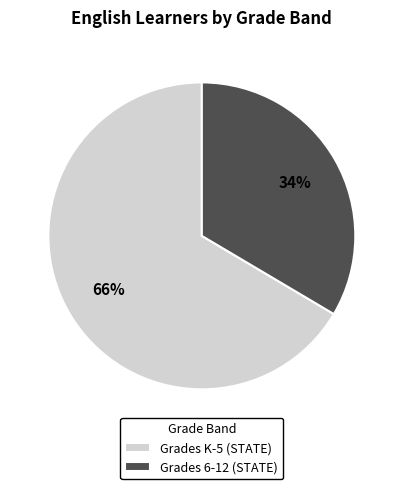

How many slices are in this pie chart?

2